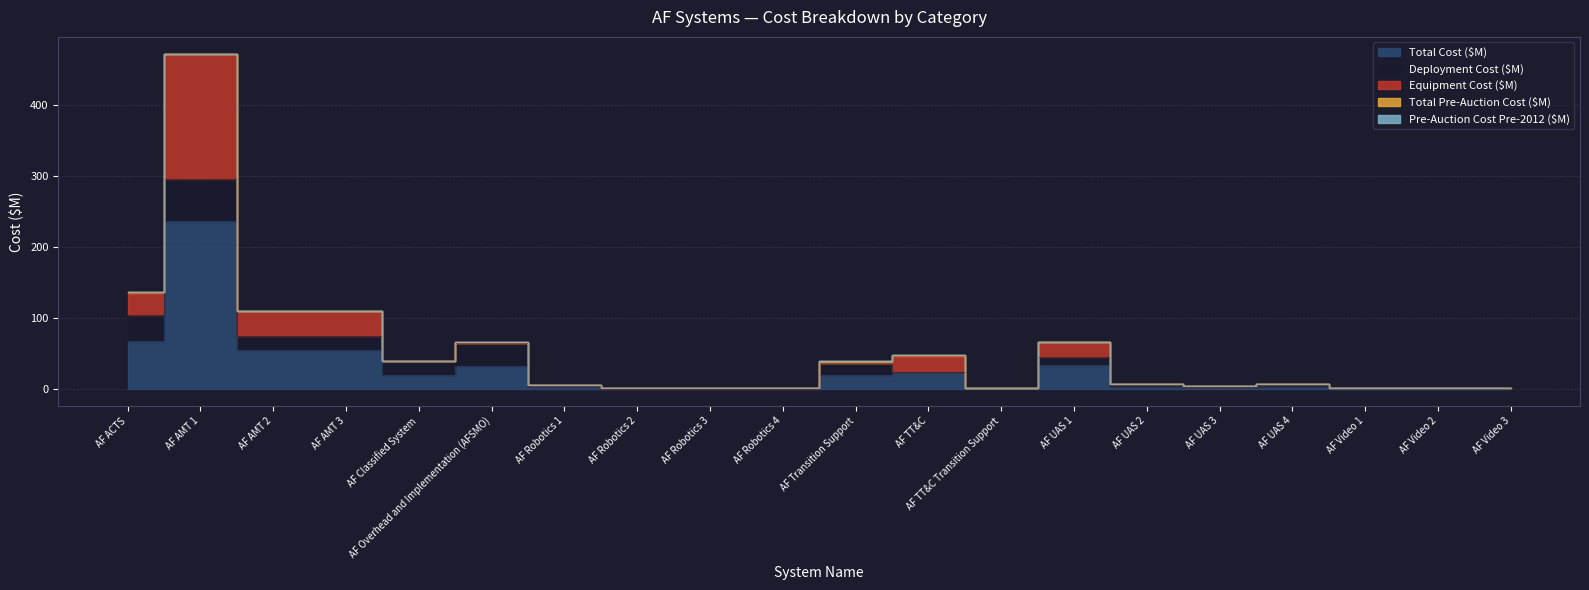

What is the sum of the Total Cost ($M) values at AF Video 2 and AF UAS 4?

4.3